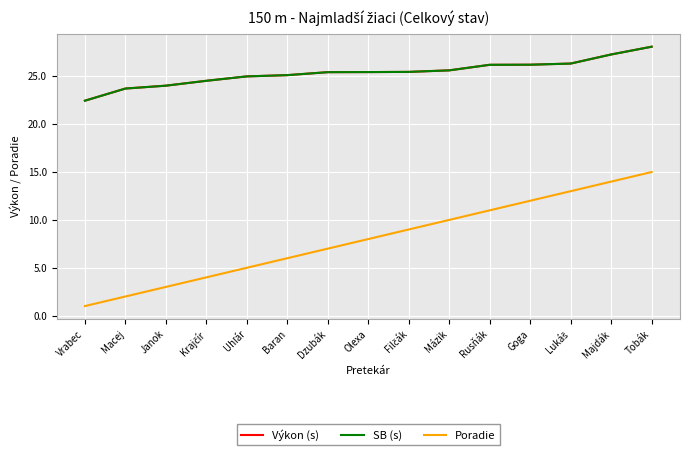

Does the chart have visible grid lines?

Yes